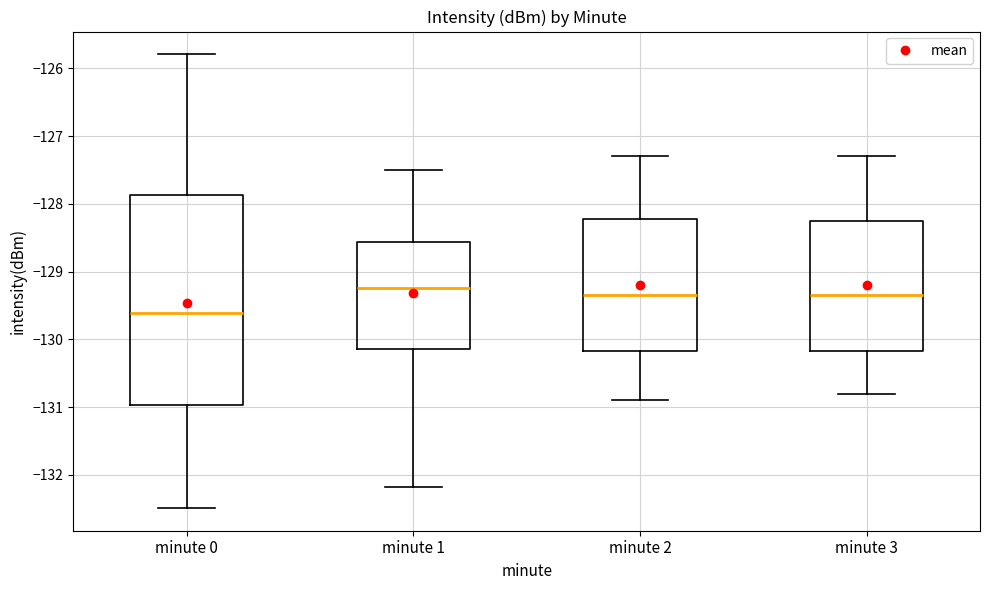

Reading left to right, transcribe this box plot: for each box, give where its median line is, the range the box spans, and where its two whiskers end, as read against the y-axis. The values are not printed on the chart, so give them approximately, as read against the axis.

minute 0: median -129.6, box -131.0 to -127.9, whiskers -132.5 to -125.8
minute 1: median -129.2, box -130.1 to -128.6, whiskers -132.2 to -127.5
minute 2: median -129.3, box -130.2 to -128.2, whiskers -130.9 to -127.3
minute 3: median -129.3, box -130.2 to -128.2, whiskers -130.8 to -127.3